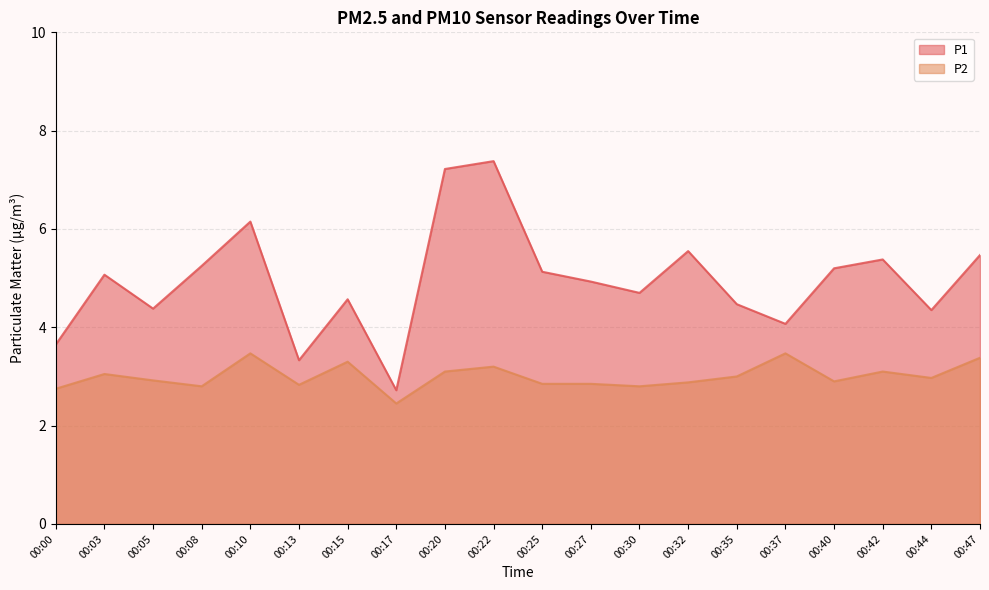

At which label is P2 closest to 2?

00:17